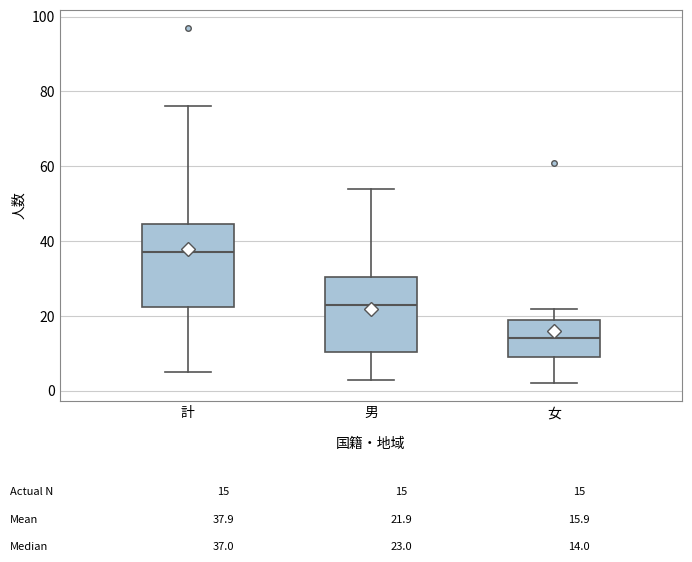

Which box has the lowest median line?

女